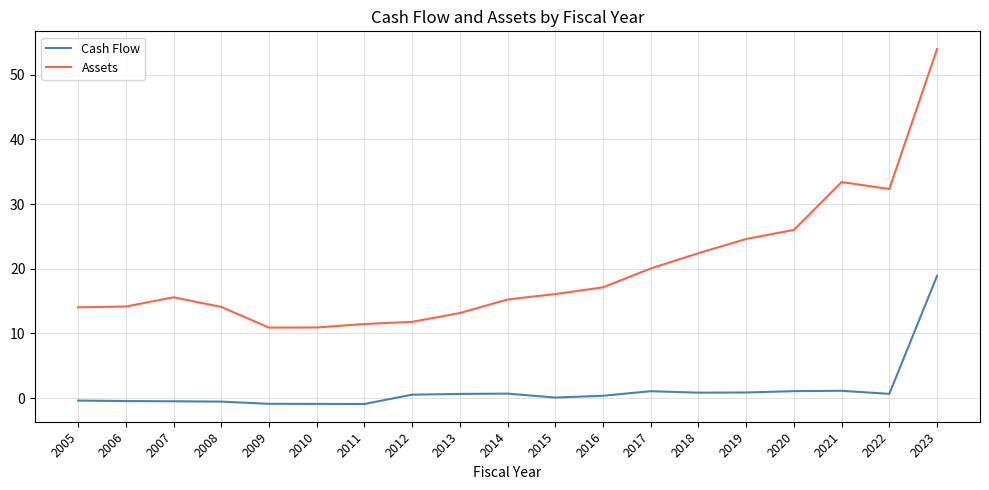

True or false: Cash Flow and Assets cross at least once.

False